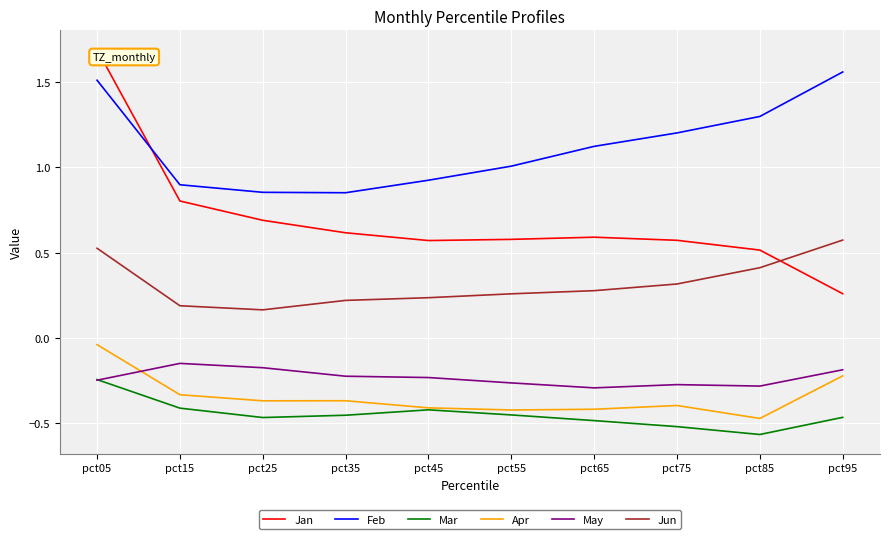

The value of Feb at pct85 is 2.3. True or false?

False